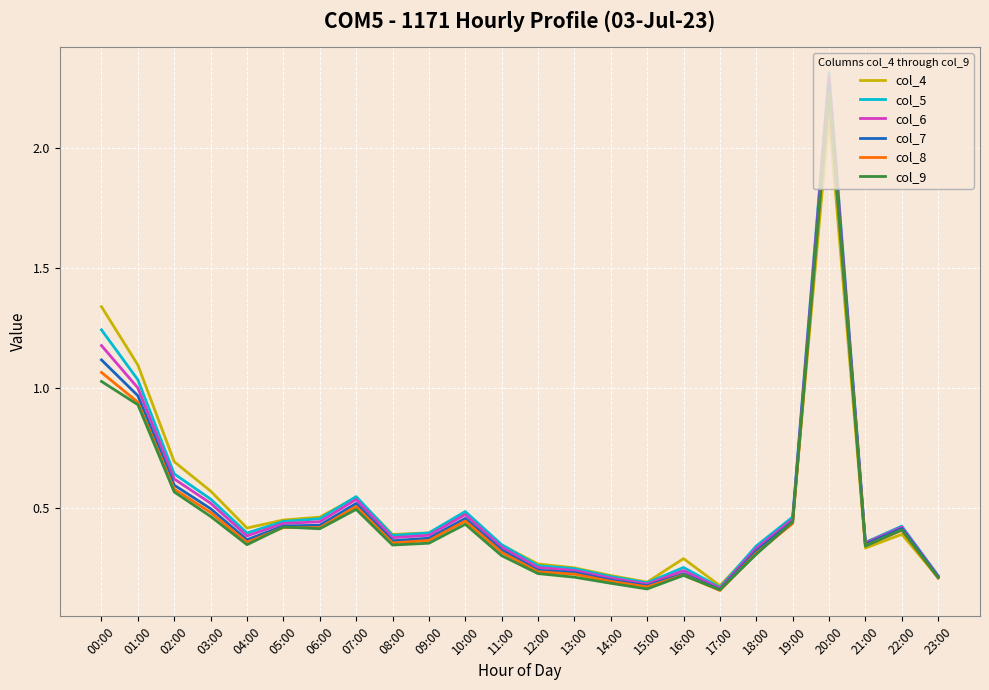

How many lines are shown in the chart?

6